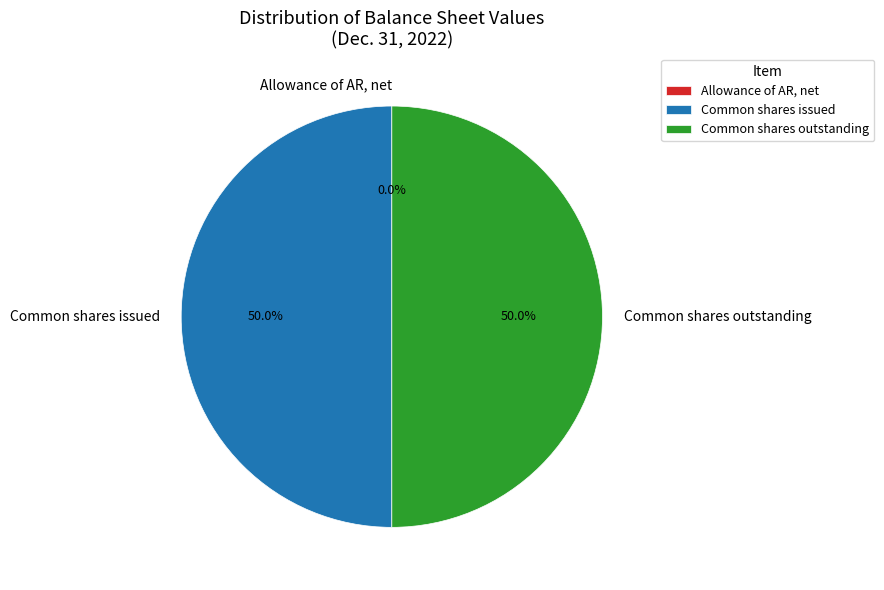

What portion of the pie excludes Common shares outstanding?

50.0%